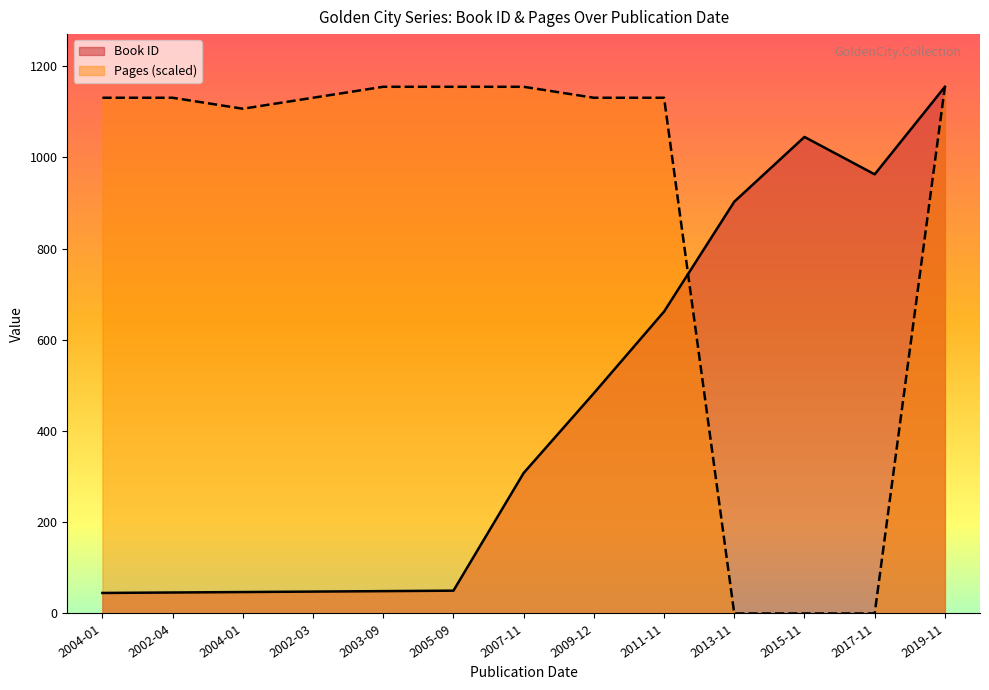

Rank the categories by Pages value from lowest to highest.

2013-11, 2015-11, 2017-11, 2004-01, 2004-01, 2002-04, 2002-03, 2009-12, 2011-11, 2003-09, 2005-09, 2007-11, 2019-11